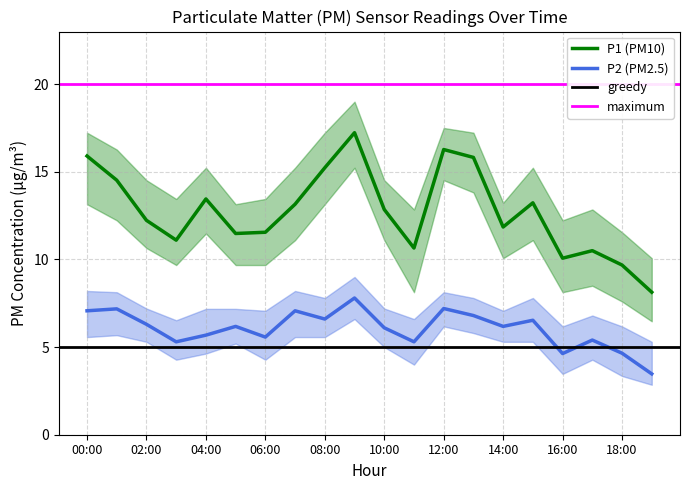

The value of P2 at 14:00 is 6.2. True or false?

True